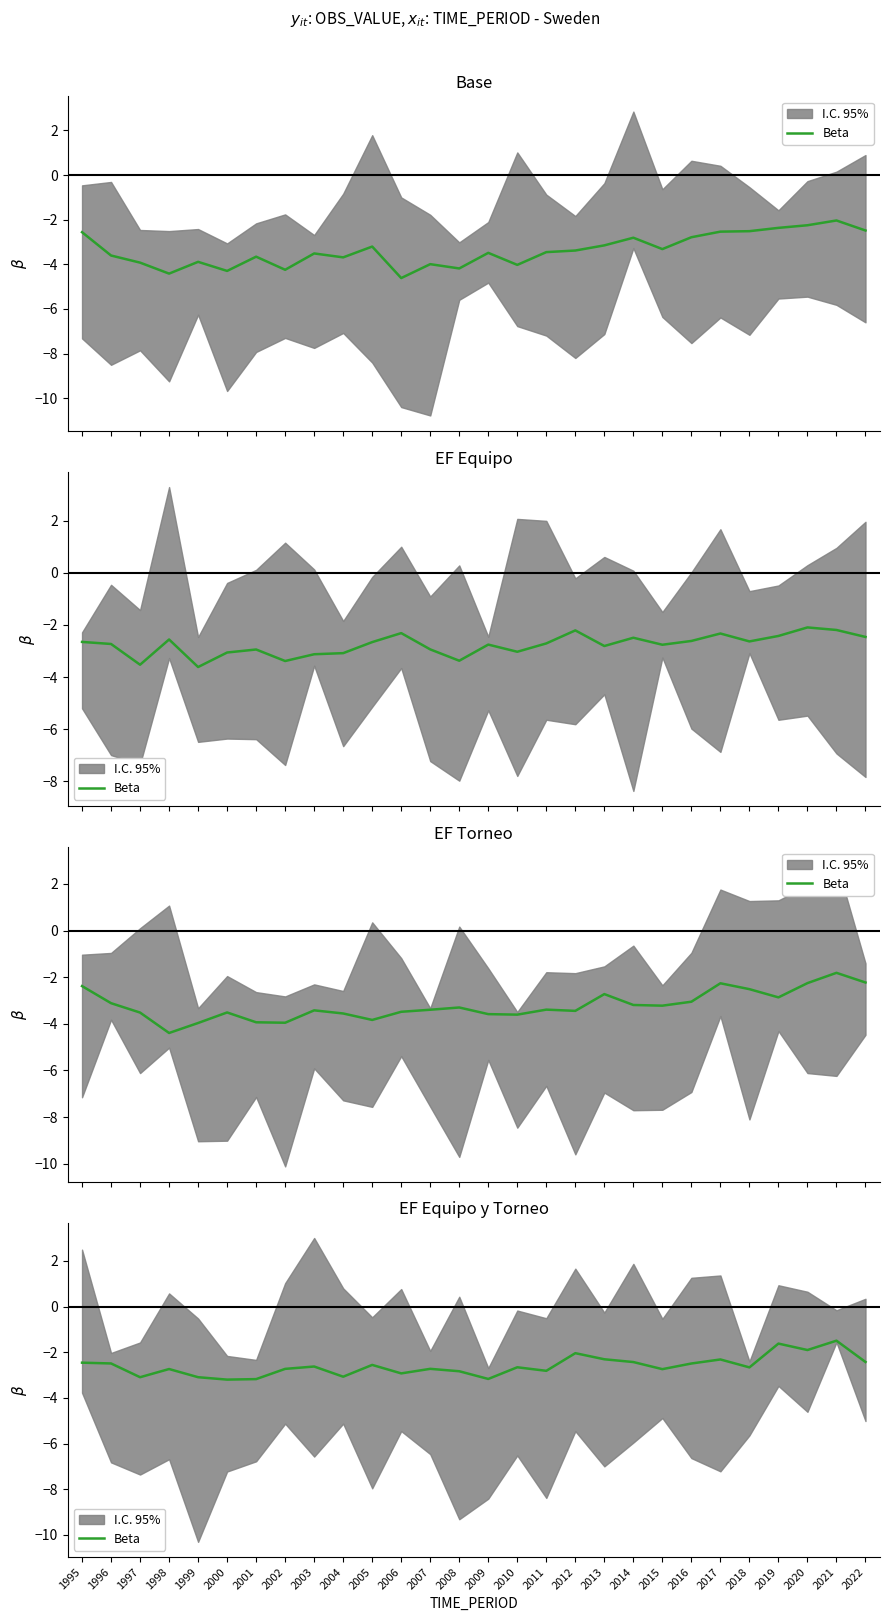

What is the value of the 11th point from the left?

-2.6